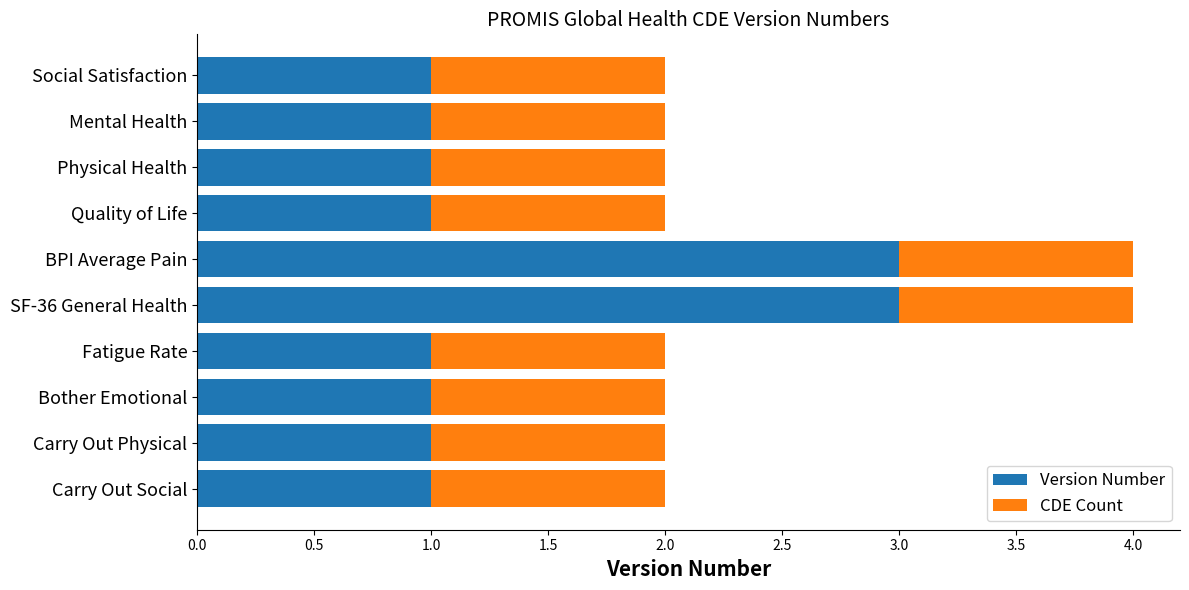

The value of Version Number at SF-36 General Health is 2. True or false?

False